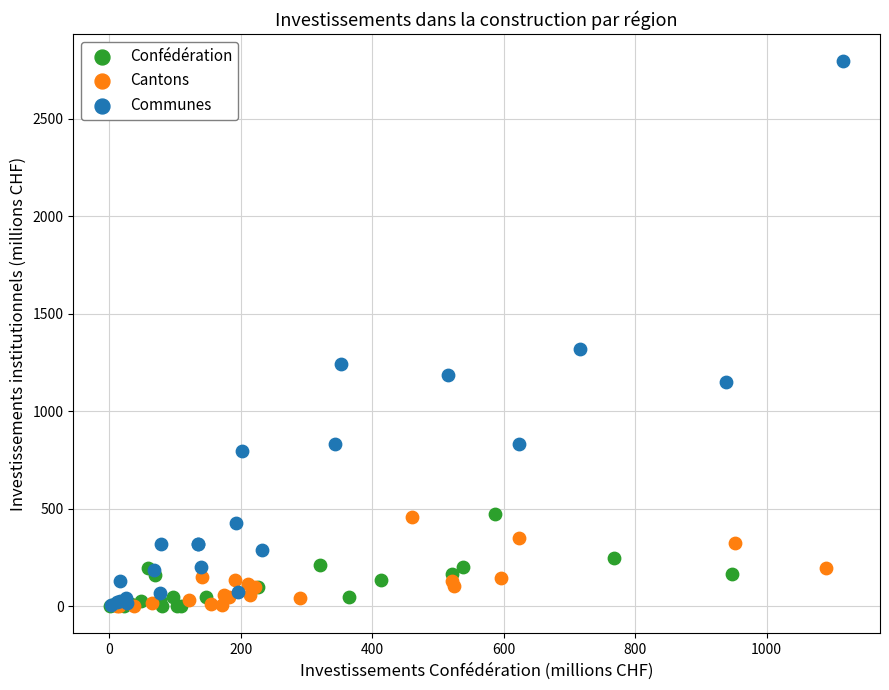

Which series has the largest Y range (max minus min)?

Communes